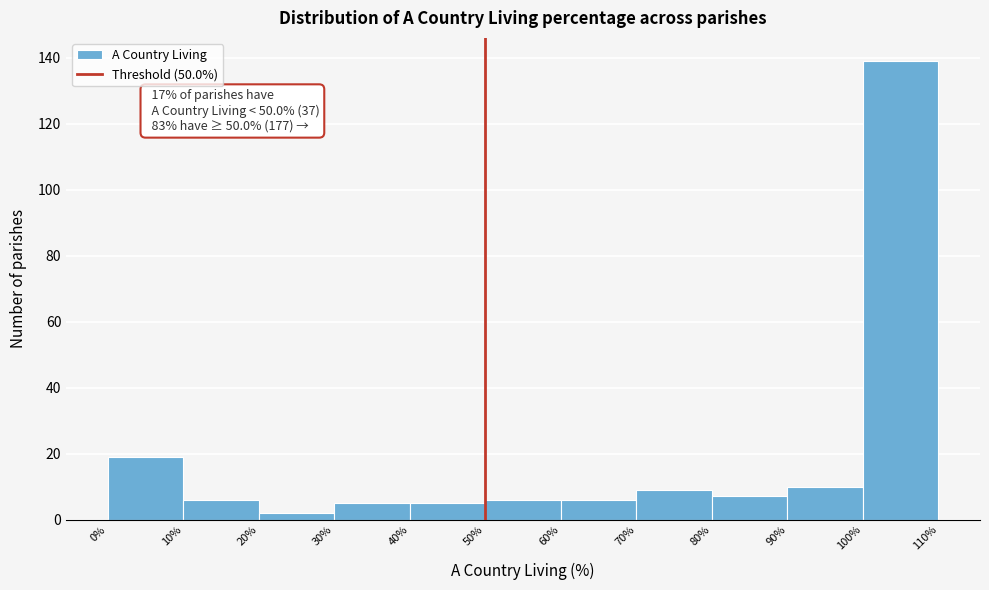

Over which range of the x-axis is the bar tallest?

100% to 110%